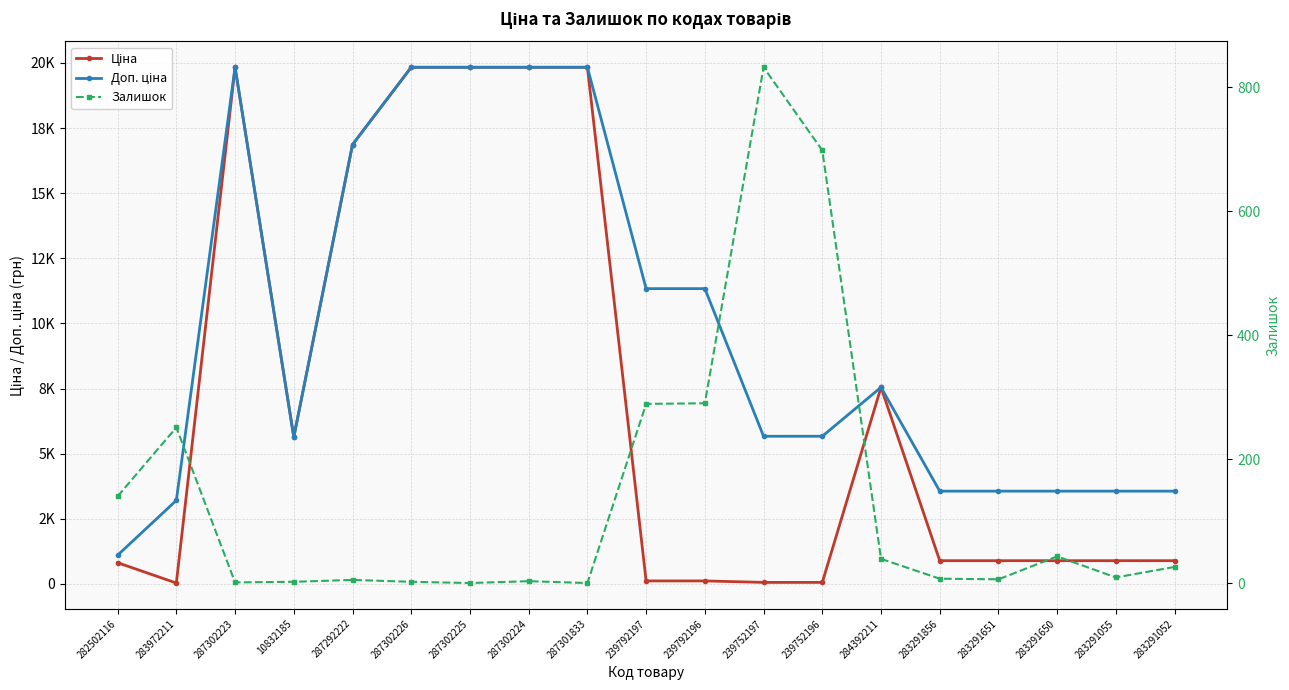

What is the label of the 12th point from the right?

287302224